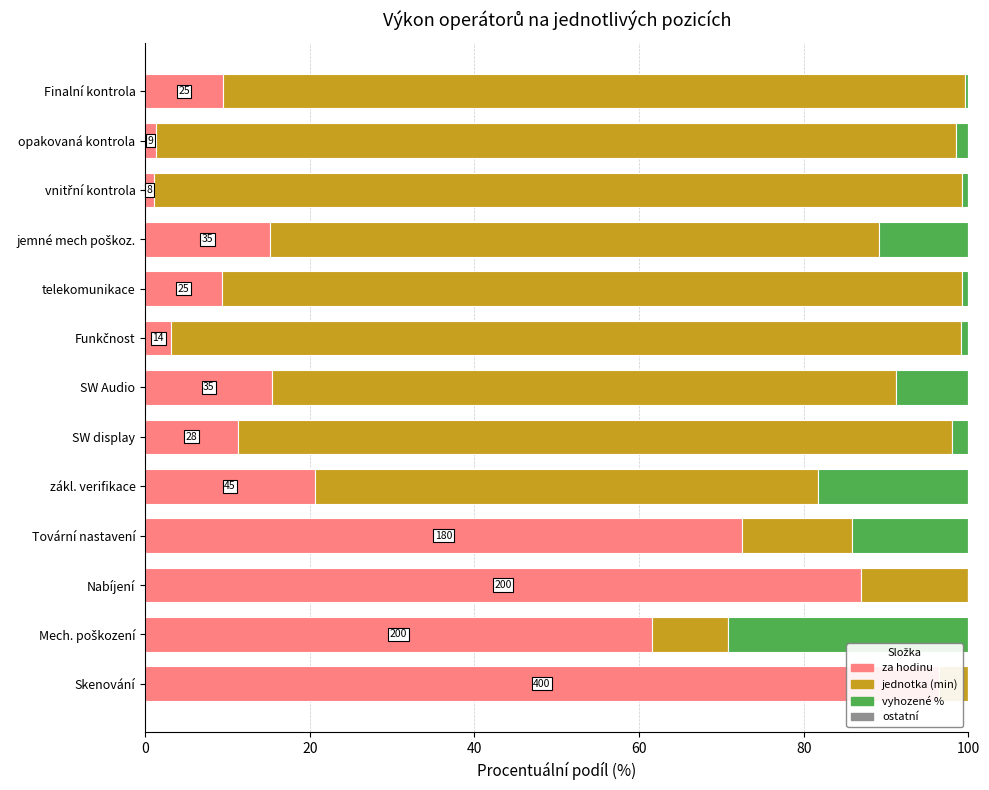

The ostatní series shows 0.7 at 60. True or false?

True